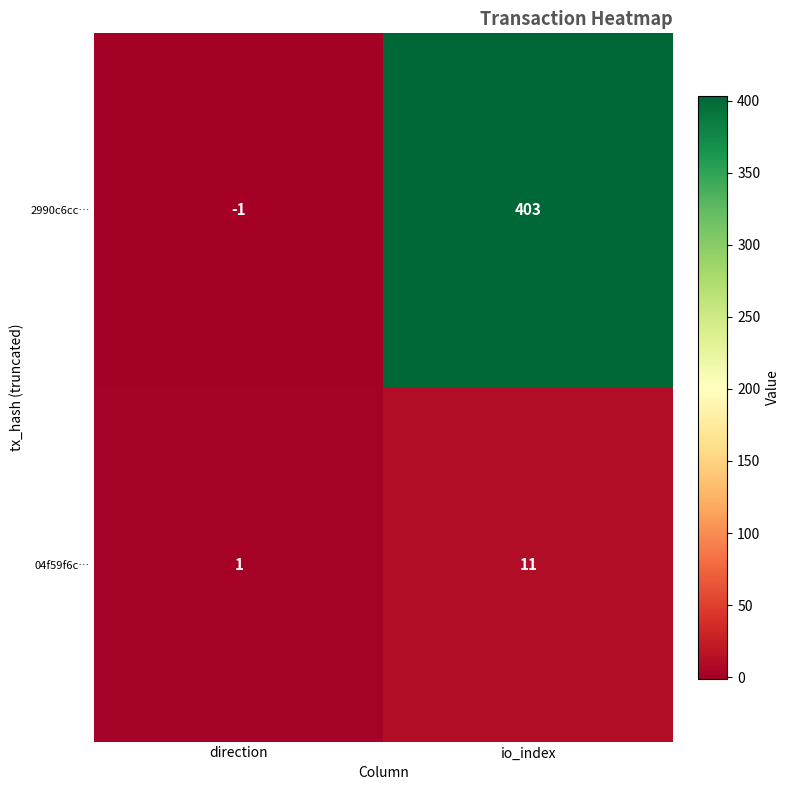

What is the total value across all series at io_index?

414